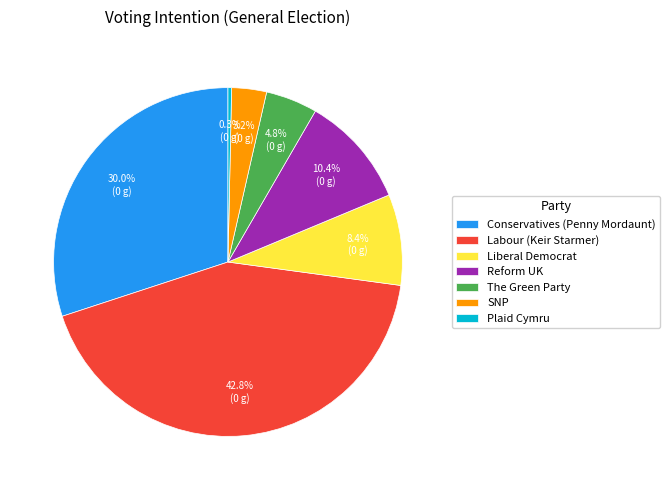

How many segments does this pie chart have?

7